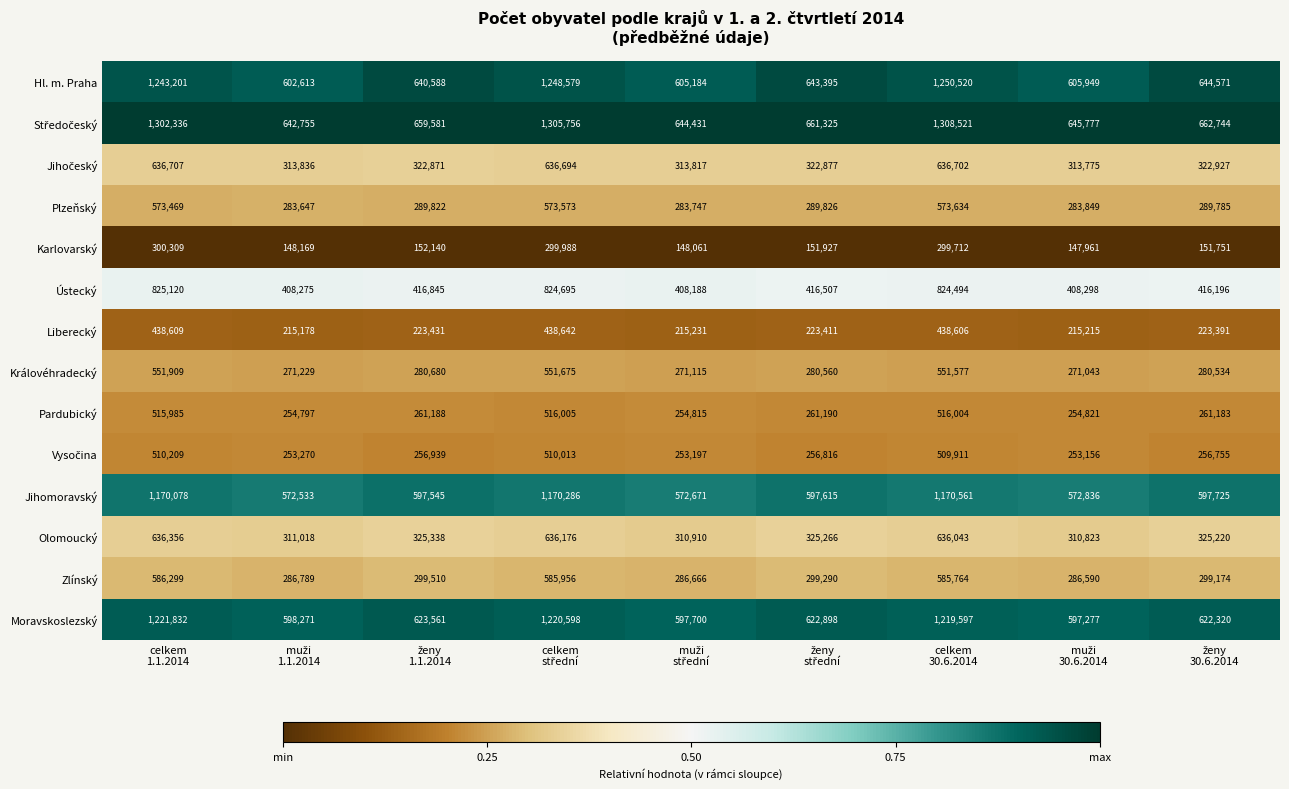

What is the maximum value shown in the chart?

1308521